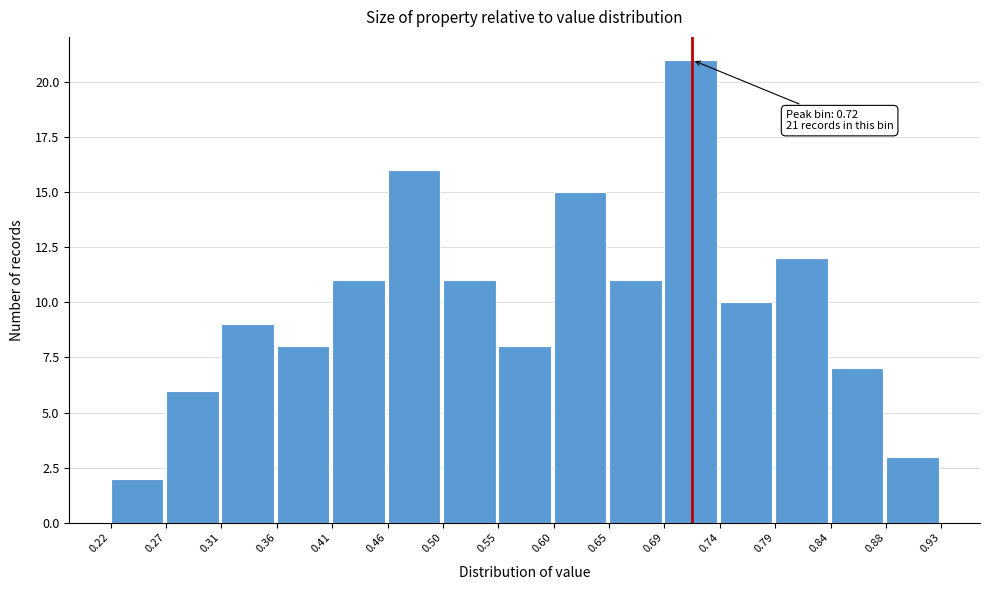

Which range on the x-axis has the tallest bar?

0.69 to 0.74